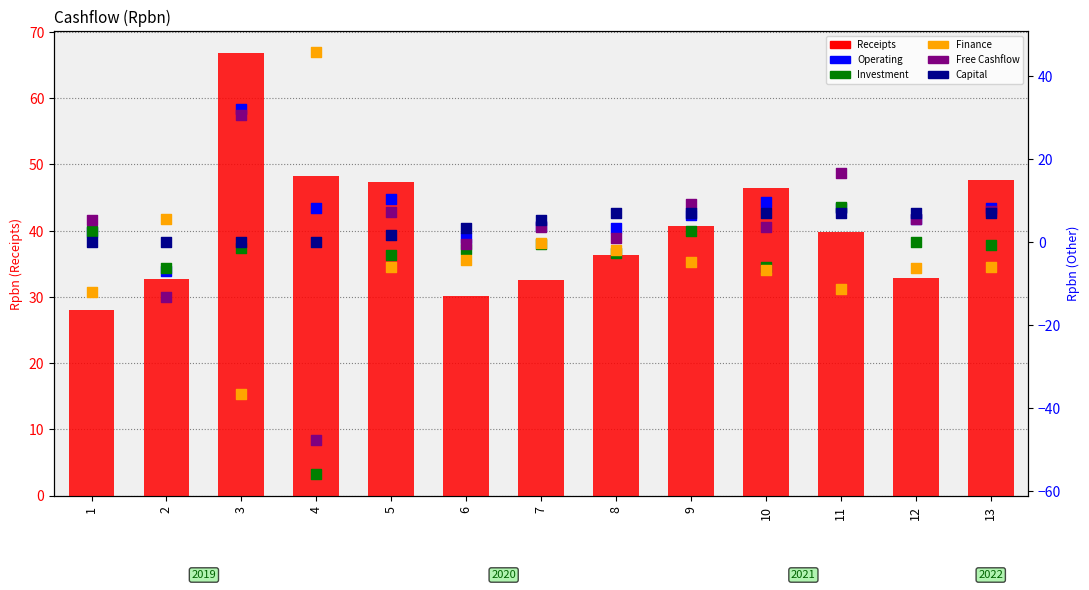

What are all the series names shown in the legend?

Receipts, Operating, Investment, Finance, Free Cashflow, Capital